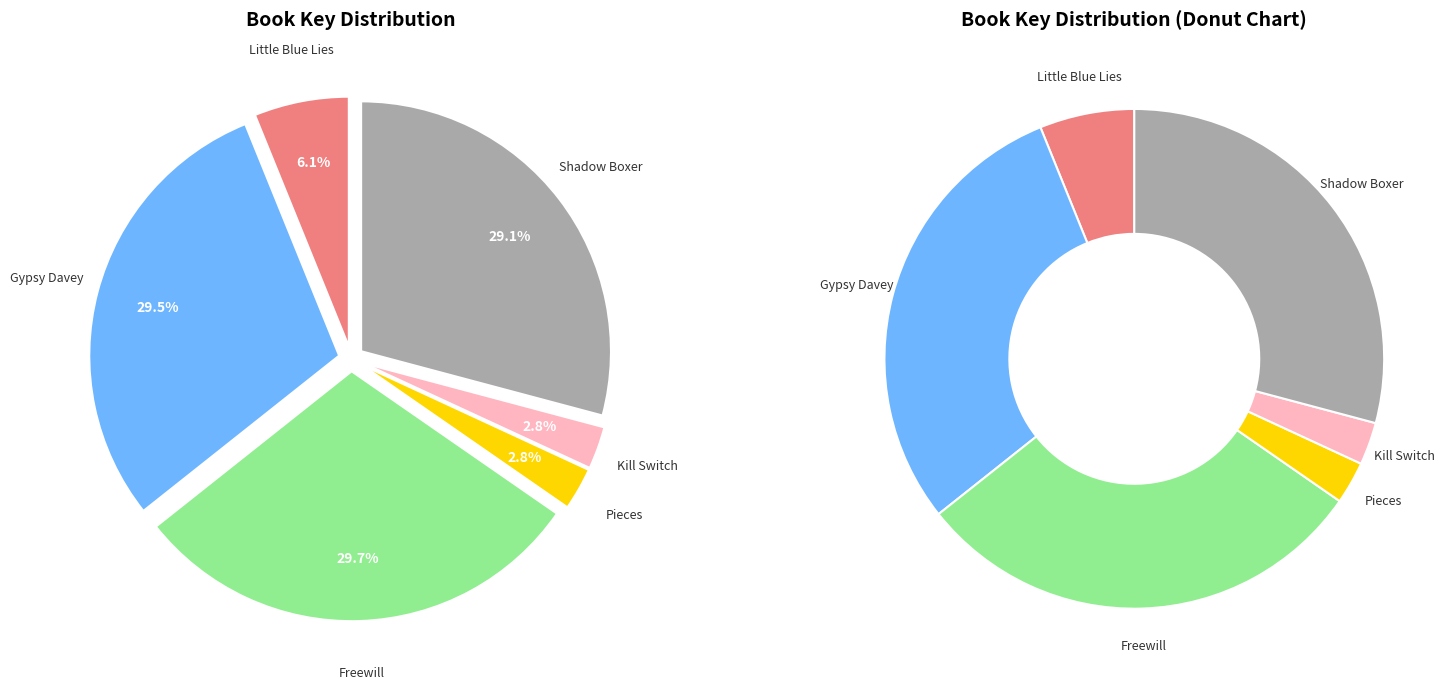

True or false: Kill Switch accounts for 13% of the total.

False